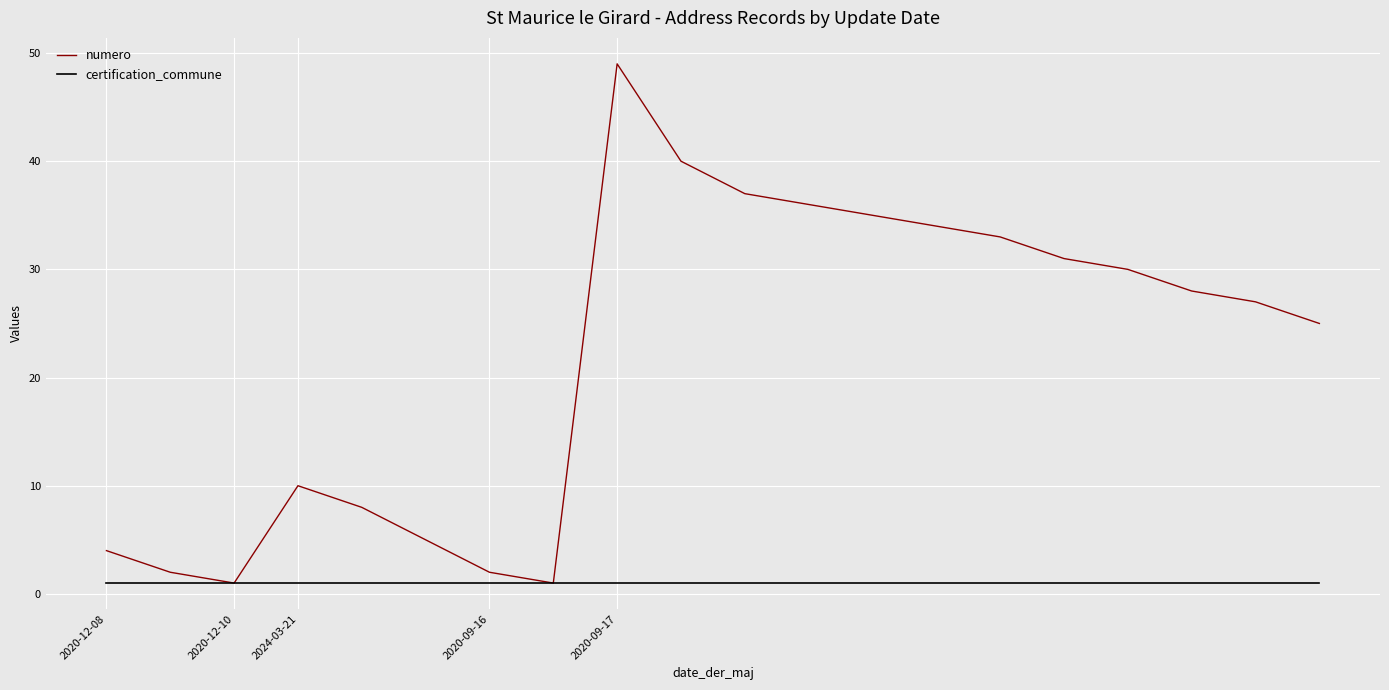

Reading right to left, what are all the values shown in this chart?

numero: 25	27	28	30	31	33	34	35	36	37	40	49	1	2	5	8	10	1	2	4
certification_commune: 1	1	1	1	1	1	1	1	1	1	1	1	1	1	1	1	1	1	1	1